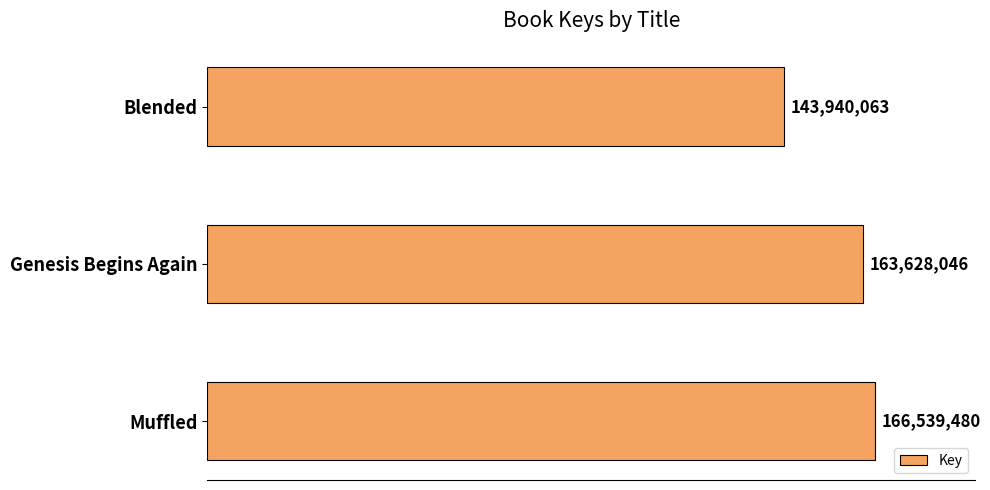

Does the chart contain any negative values?

No